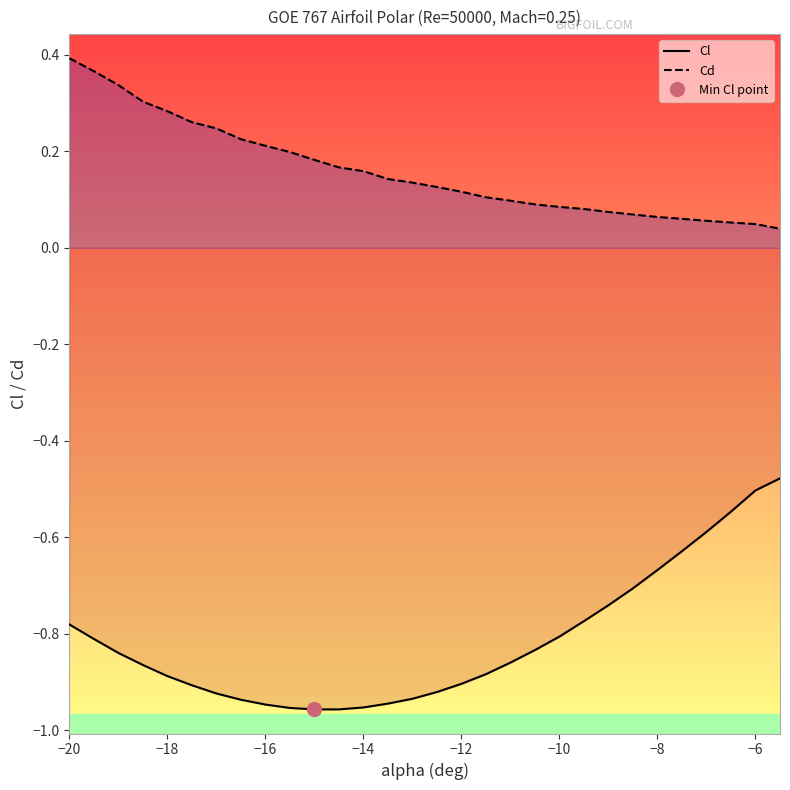

What is the greatest value displayed?

0.4